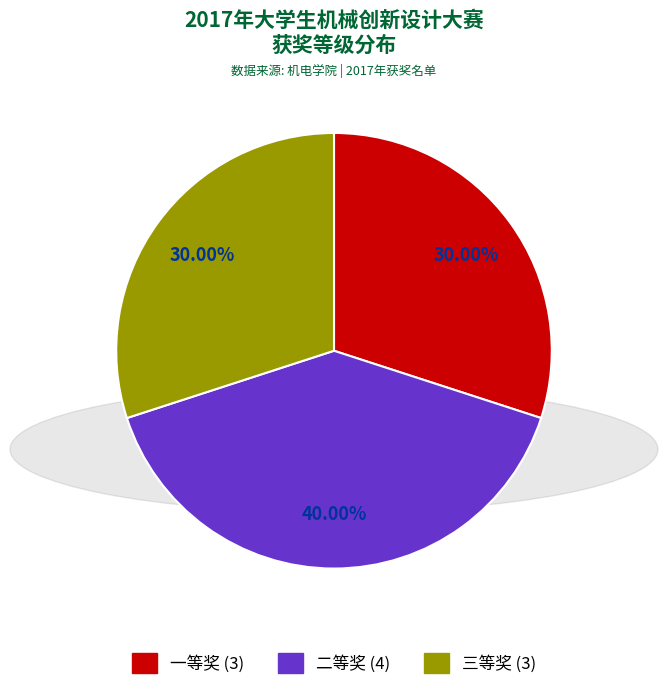

Is 二等奖 the majority of the pie?

No